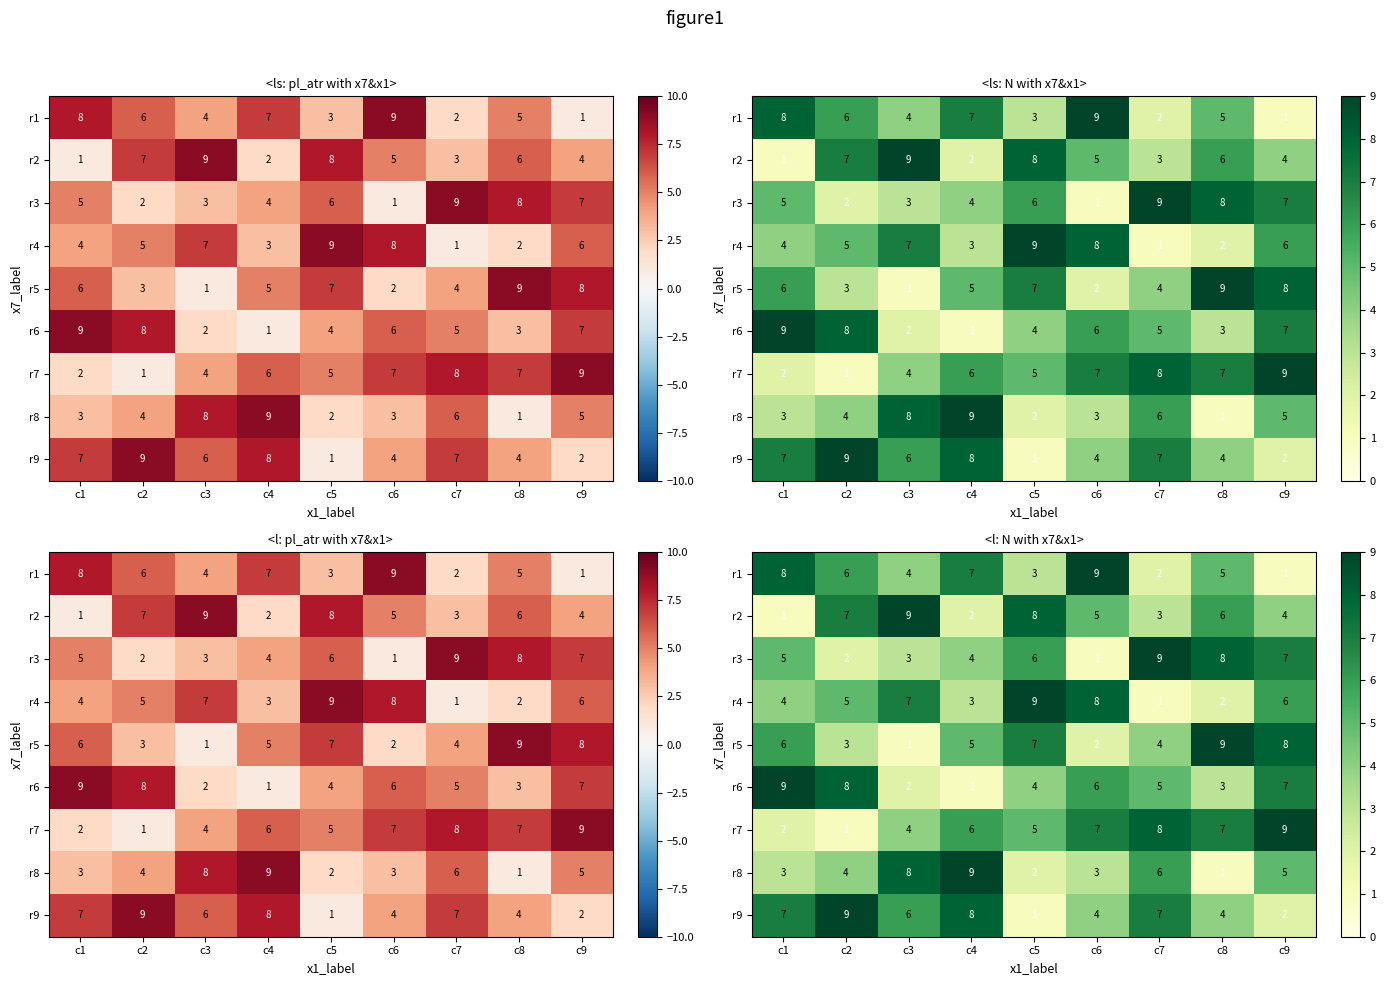

The r9 series shows 10 at c3. True or false?

False